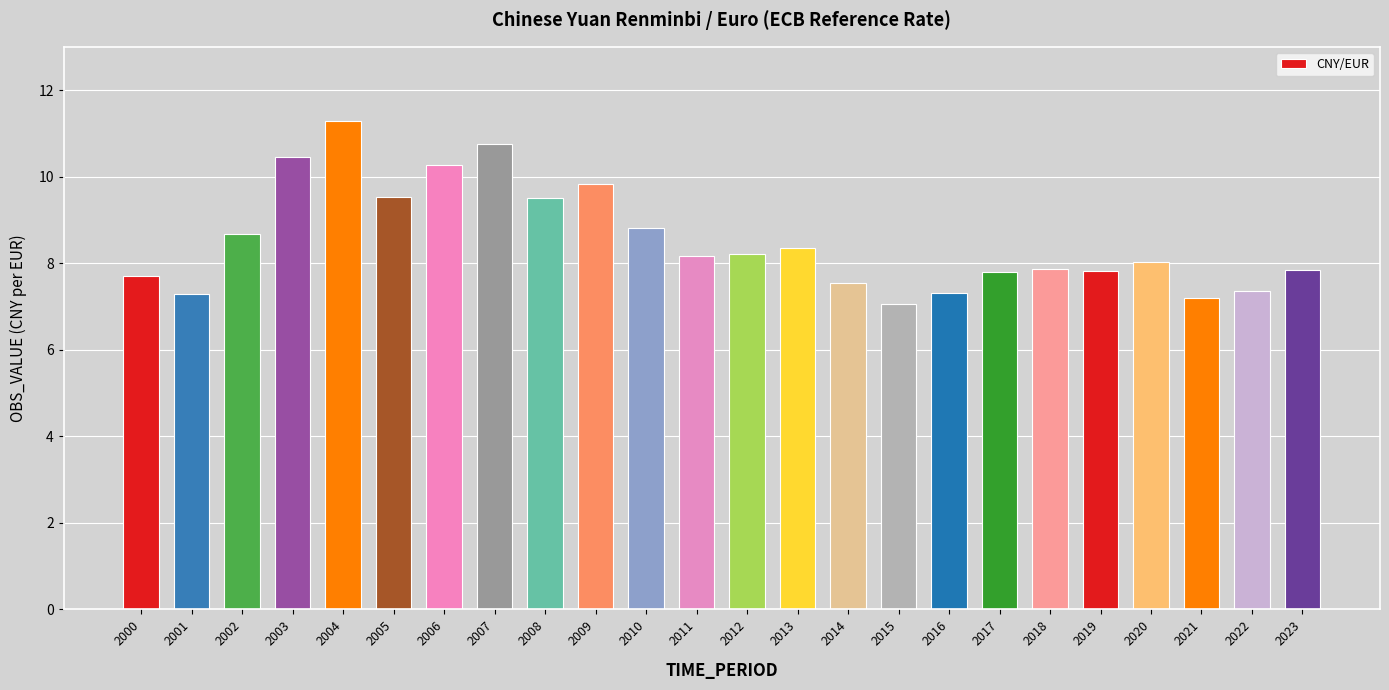

How many bars are there in total?

24